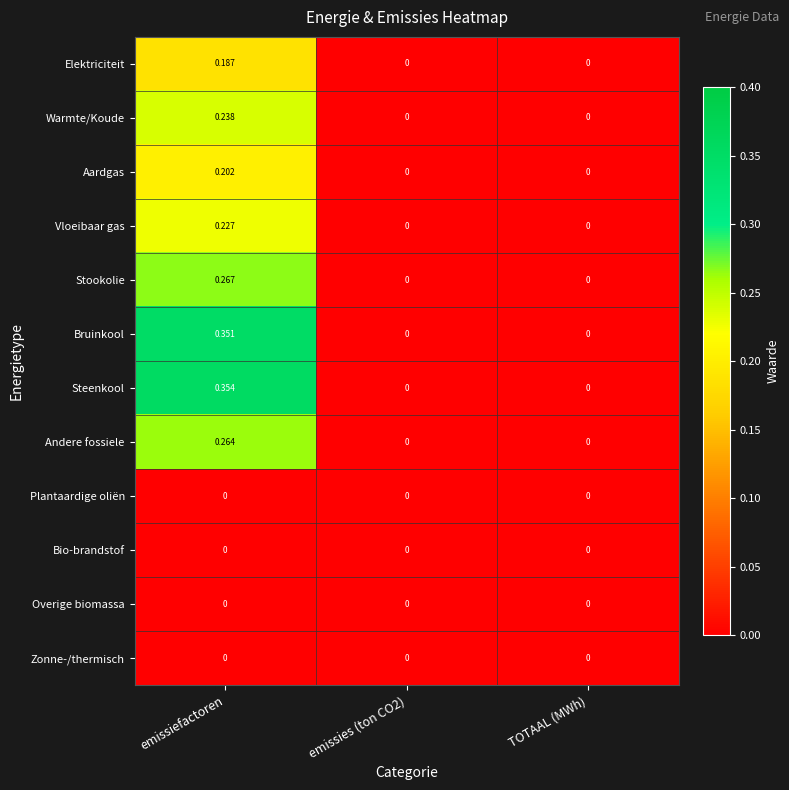

Which label corresponds to the largest value in the chart?

emissiefactoren